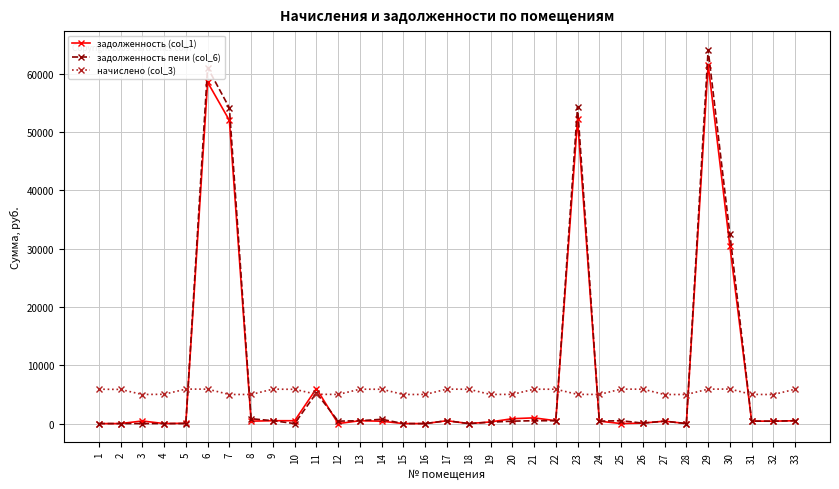

What is the value of the начислено (col_3) point at the 5th from the left?

5911.9